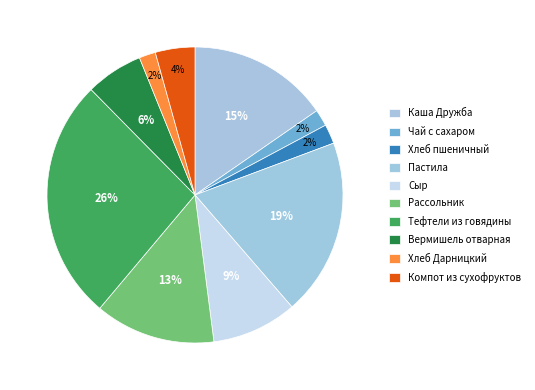

To the nearest percent, what is the difference between the Рассольник and Хлеб Дарницкий slice percentages?

11%